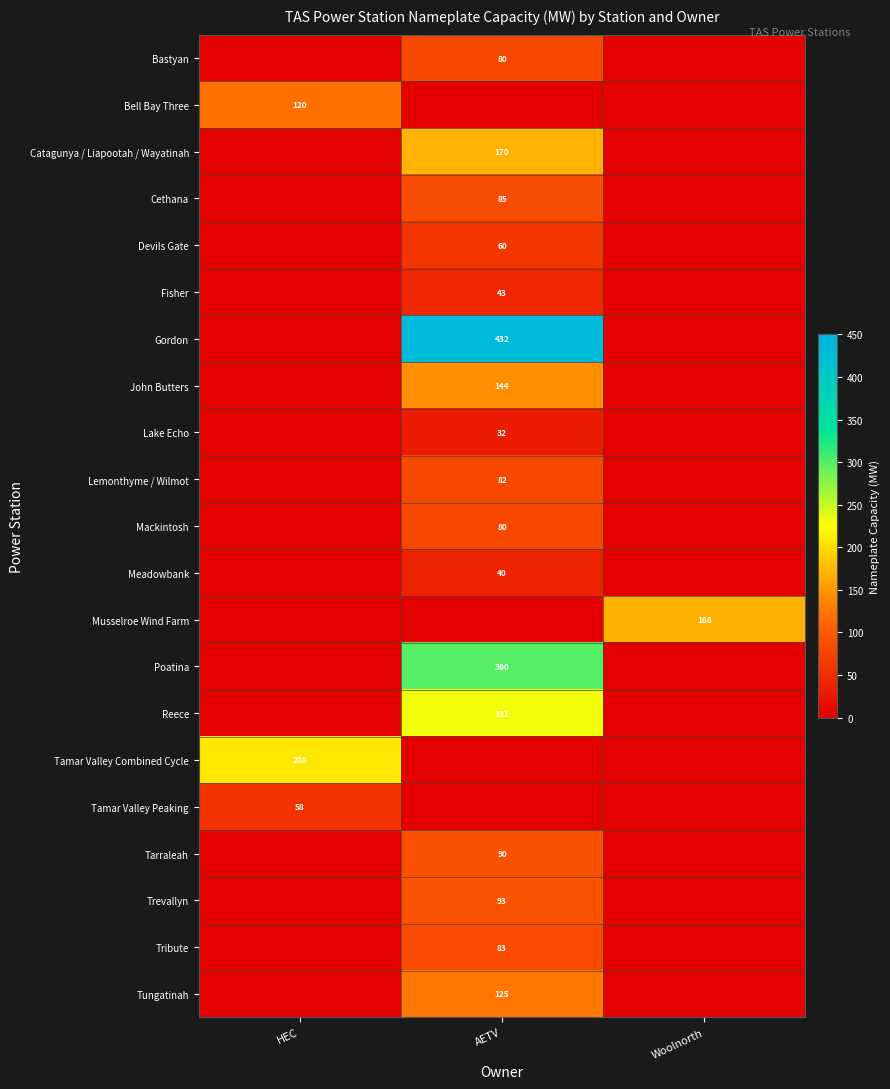

Between HEC and Woolnorth, which is larger?

HEC